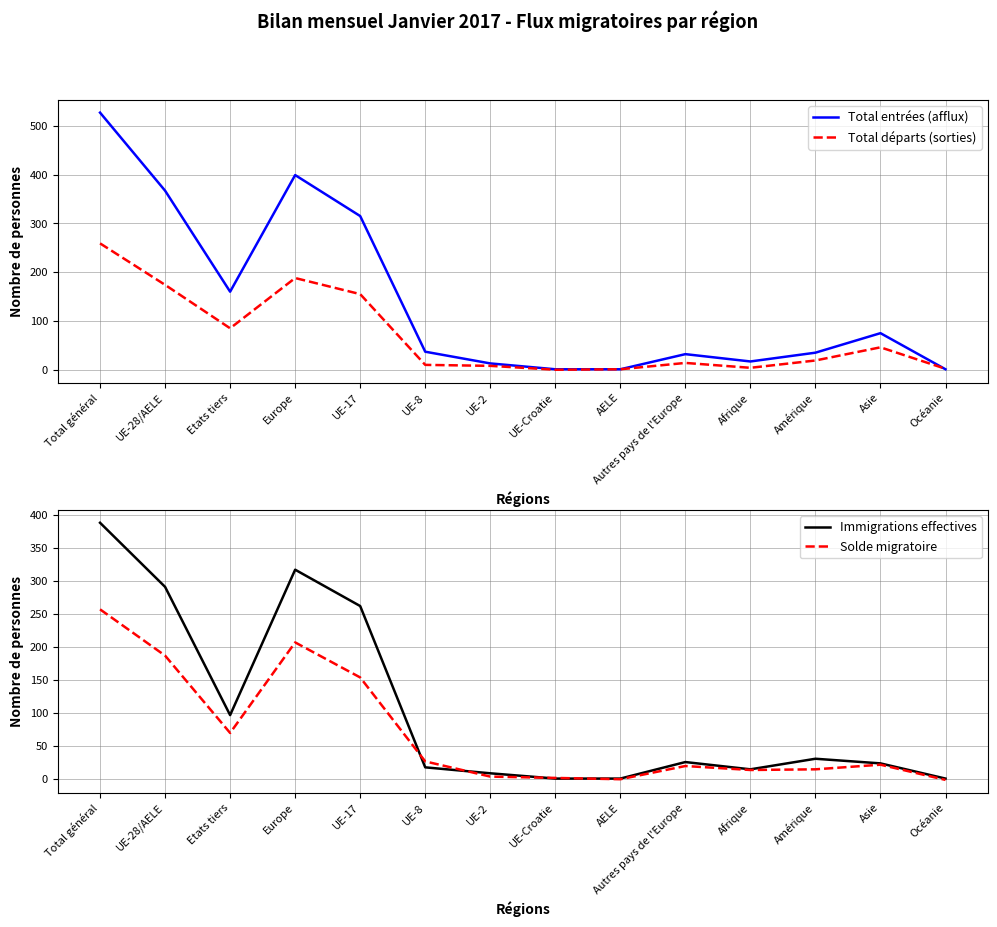

In Immigrations effectives, how many points are lower than both neighbors (excluding endpoints)?

2